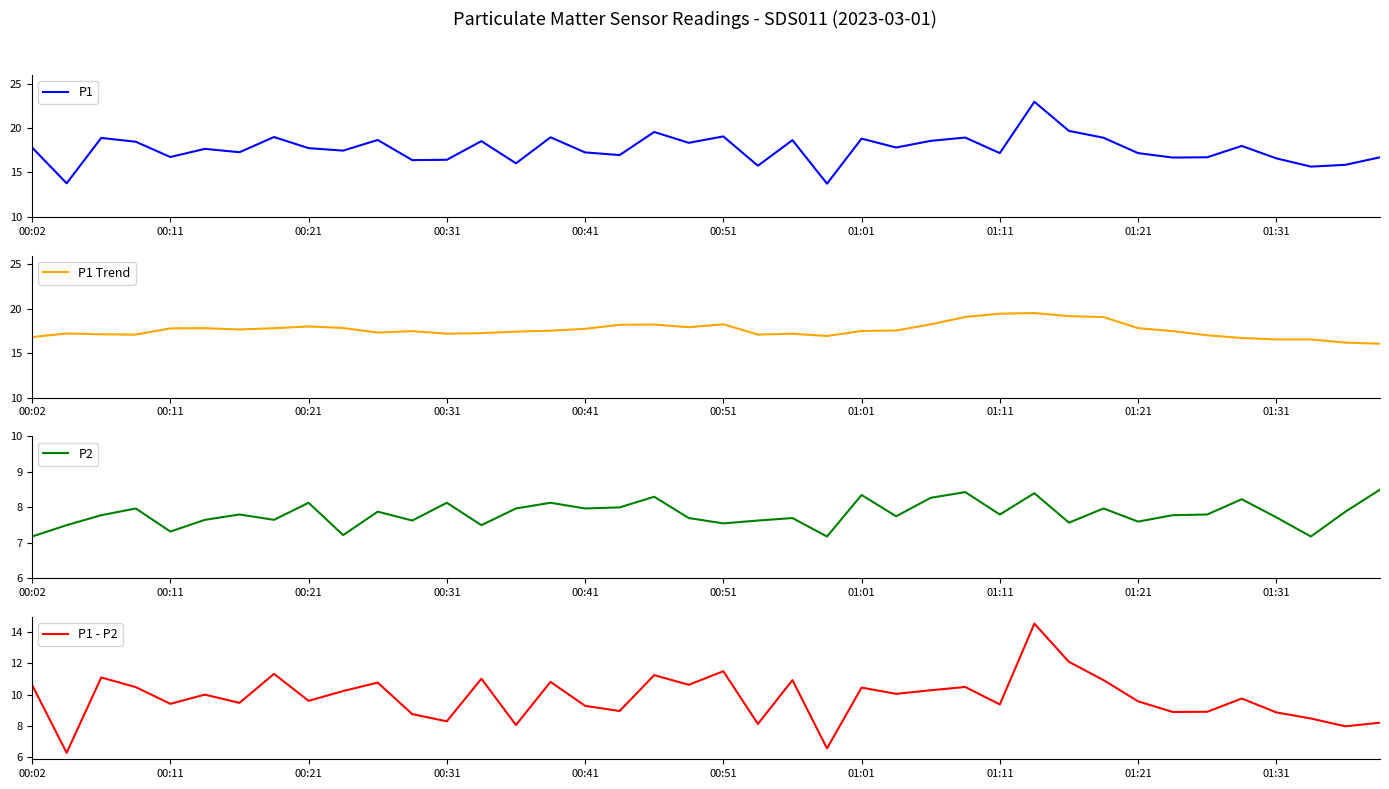

What is the value of the P1 point at the 3rd from the left?

18.9